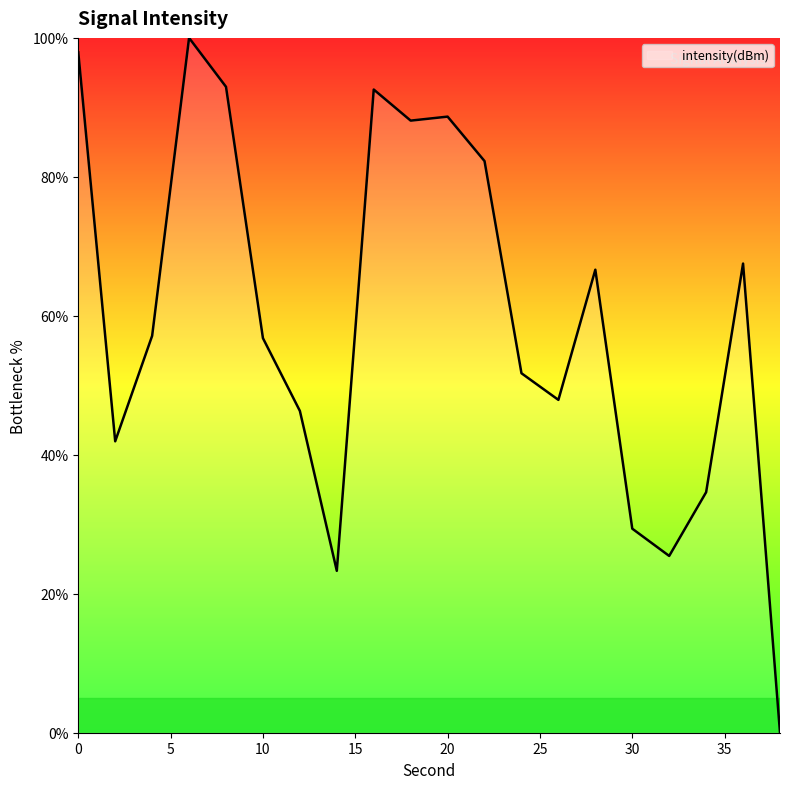

What is the difference between the maximum and minimum values?

100.0